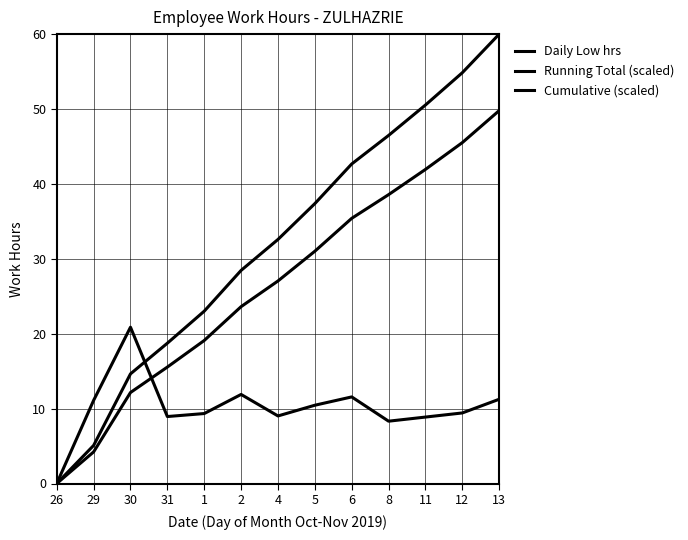

How many values in the Running Total (scaled) series are below 27?

6